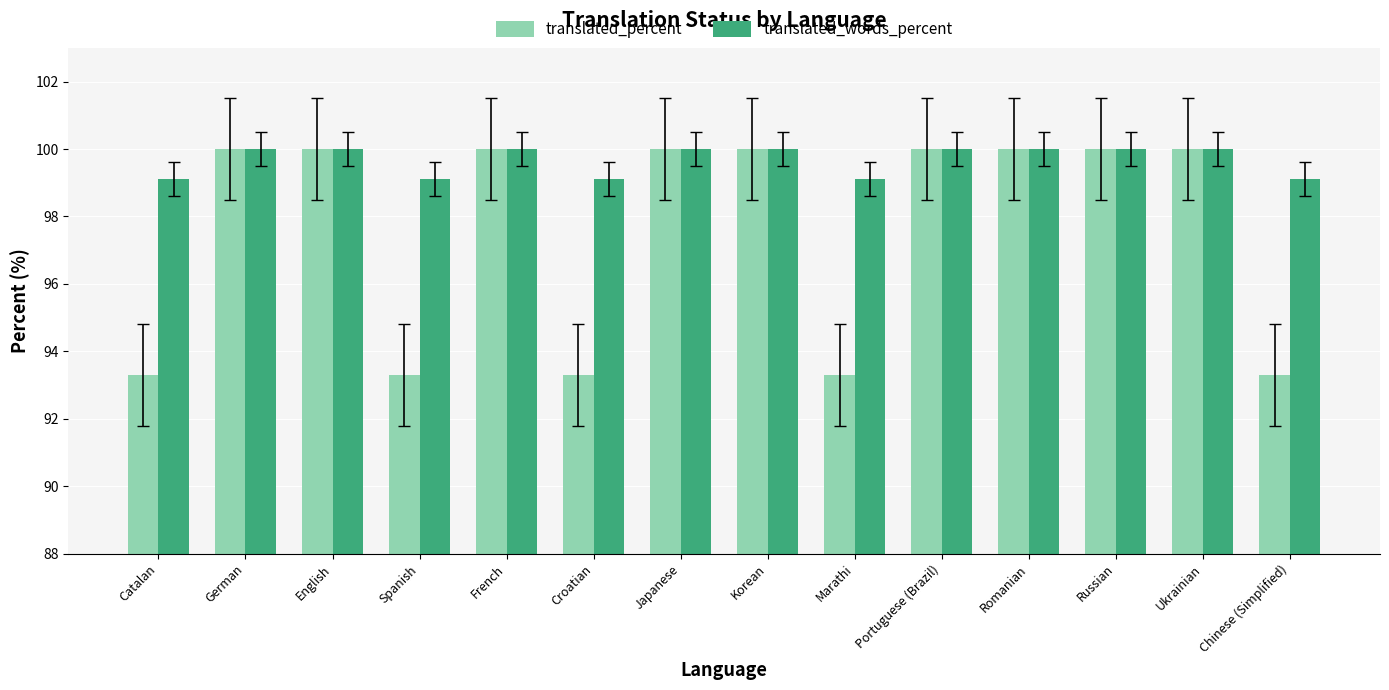

What position from the right is Romanian?

4